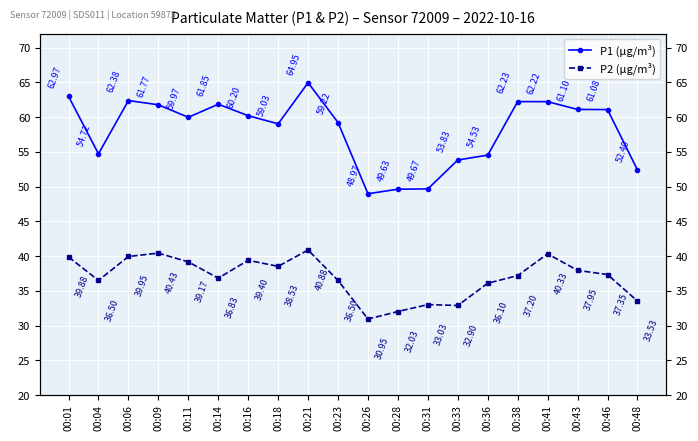

True or false: P1 (µg/m³) and P2 (µg/m³) intersect in this chart.

False